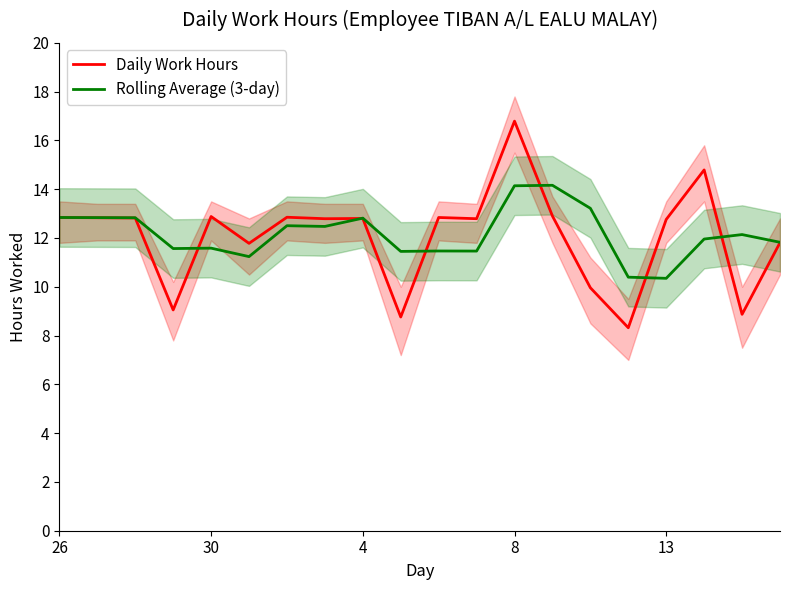

True or false: Rolling Average (3-day) has more than 0 interior local peaks.

True